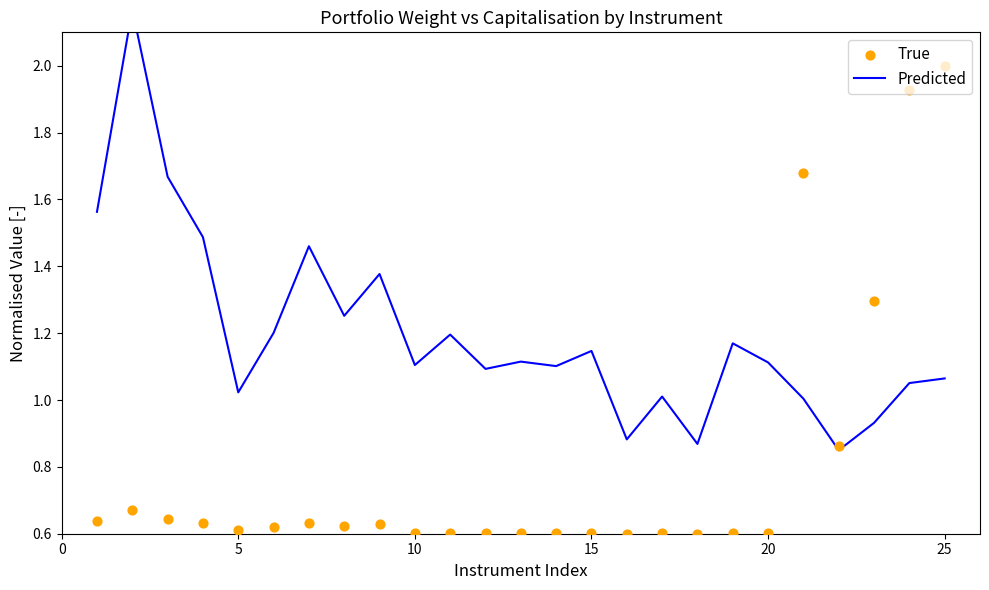

Which series reaches the maximum Y coordinate?

Predicted